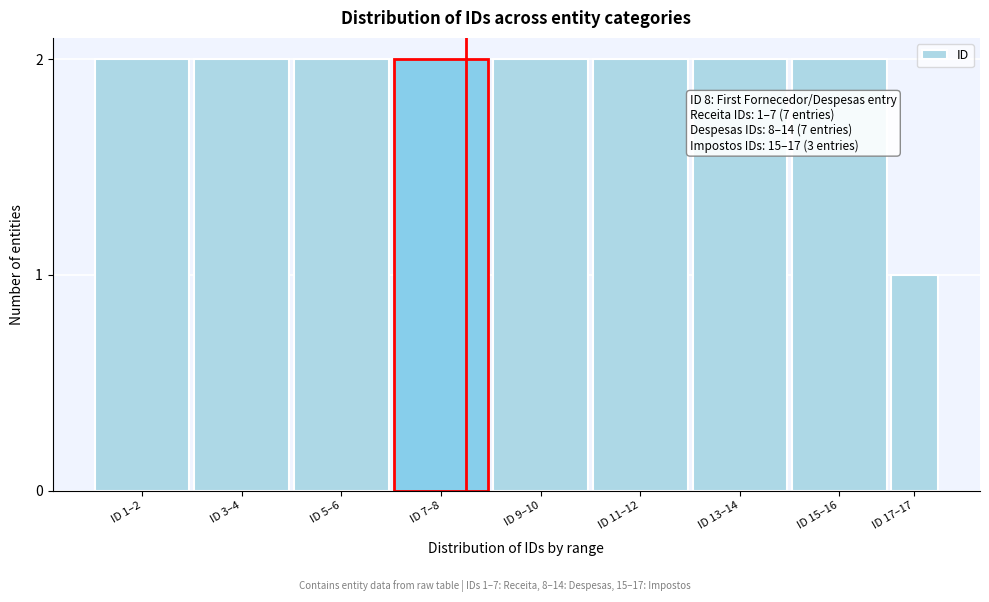

Reading right to left, transcribe all the data shown in this chart.

ID 17–17=1	ID 15–16=2	ID 13–14=2	ID 11–12=2	ID 9–10=2	ID 7–8=2	ID 5–6=2	ID 3–4=2	ID 1–2=2